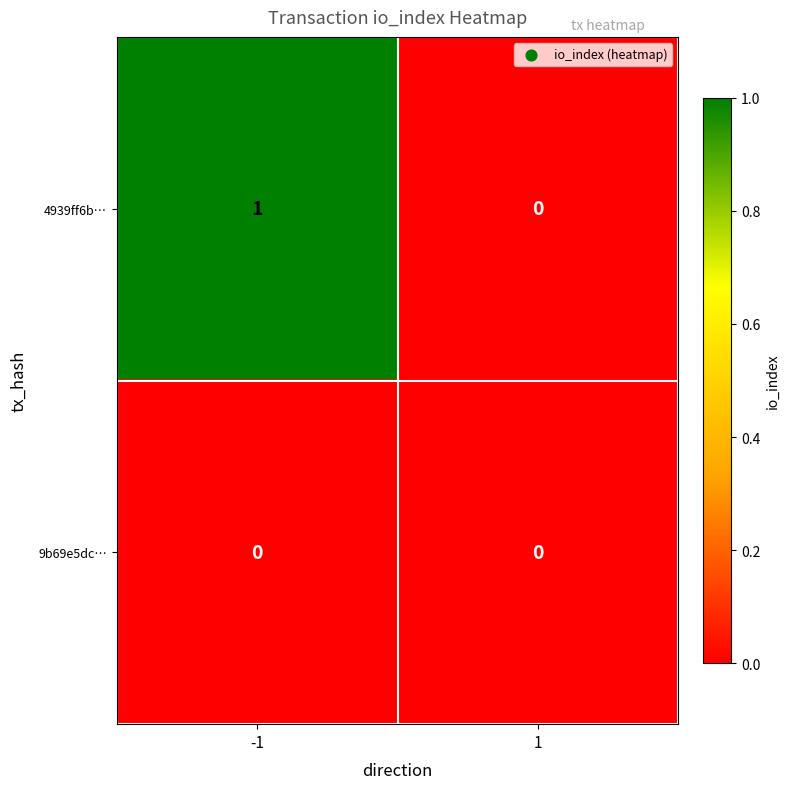

Reading left to right, list all the values displayed in this chart.

4939ff6b…: 1	0
9b69e5dc…: 0	0